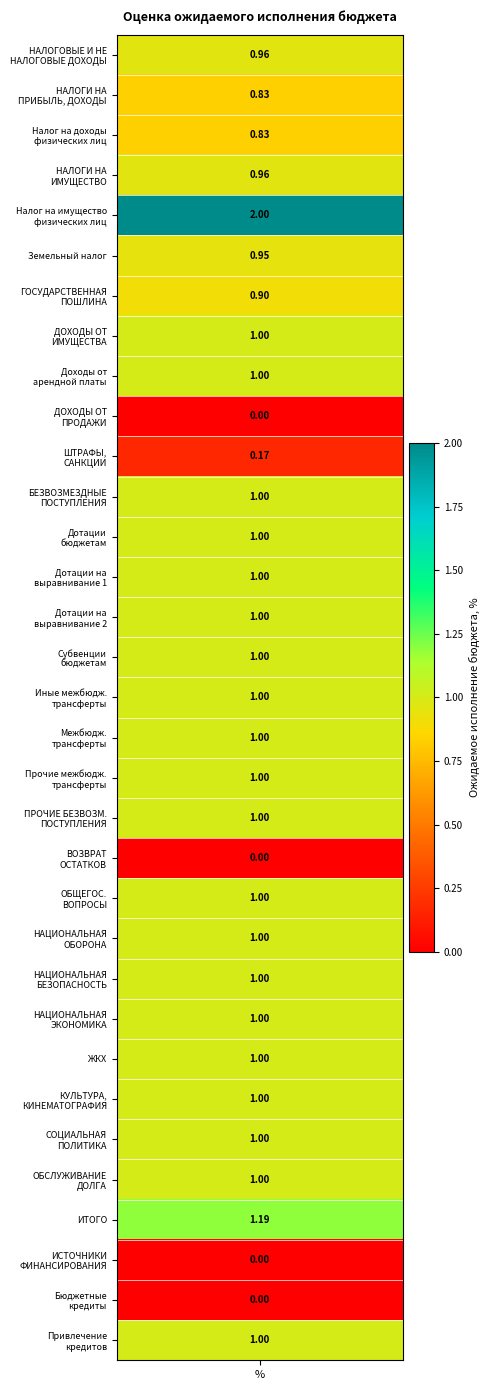

Count the number of values greater than 1.

2